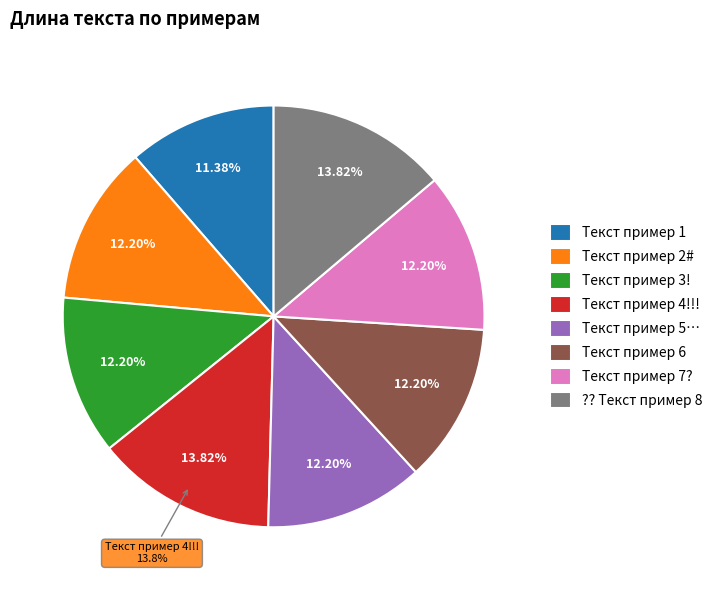

Is the sum of Текст пример 1 and Текст пример 2# greater than half?

No